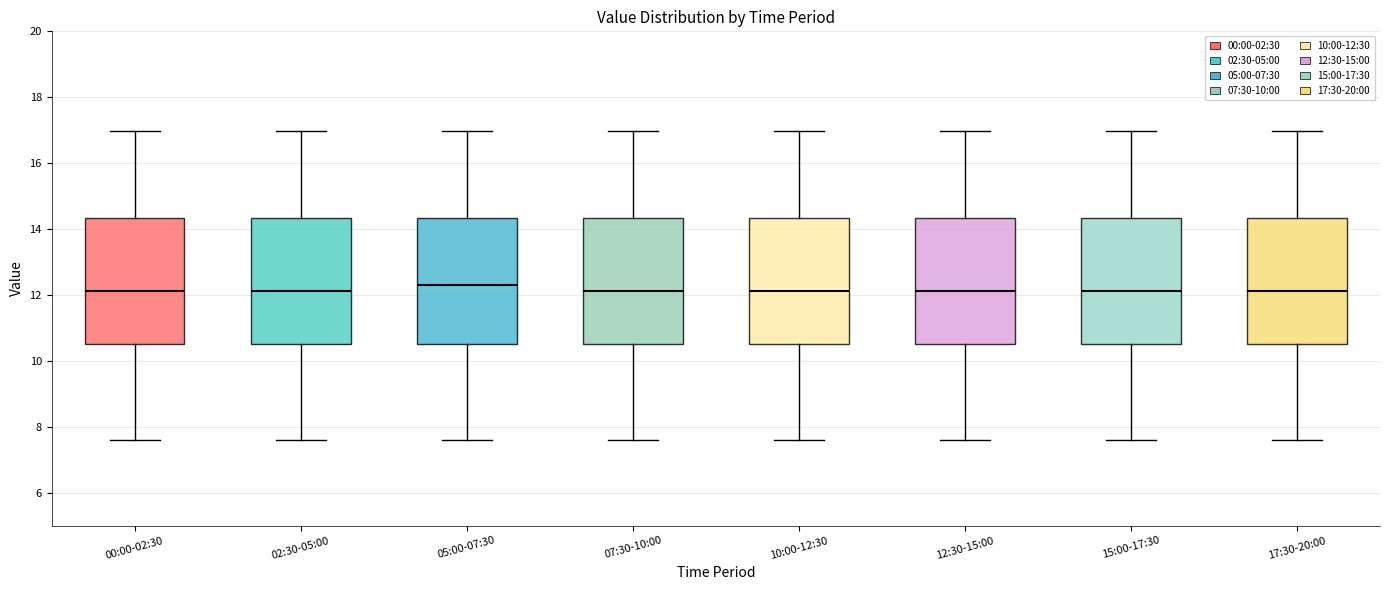

Reading left to right, transcribe this box plot: for each box, give where its median line is, the range the box spans, and where its two whiskers end, as read against the y-axis. The values are not printed on the chart, so give them approximately, as read against the axis.

00:00-02:30: median 12.2, box 10.6 to 14.4, whiskers 7.6 to 17.0
02:30-05:00: median 12.2, box 10.6 to 14.4, whiskers 7.6 to 17.0
05:00-07:30: median 12.4, box 10.6 to 14.4, whiskers 7.6 to 17.0
07:30-10:00: median 12.2, box 10.6 to 14.4, whiskers 7.6 to 17.0
10:00-12:30: median 12.2, box 10.6 to 14.4, whiskers 7.6 to 17.0
12:30-15:00: median 12.2, box 10.6 to 14.4, whiskers 7.6 to 17.0
15:00-17:30: median 12.2, box 10.6 to 14.4, whiskers 7.6 to 17.0
17:30-20:00: median 12.2, box 10.6 to 14.4, whiskers 7.6 to 17.0